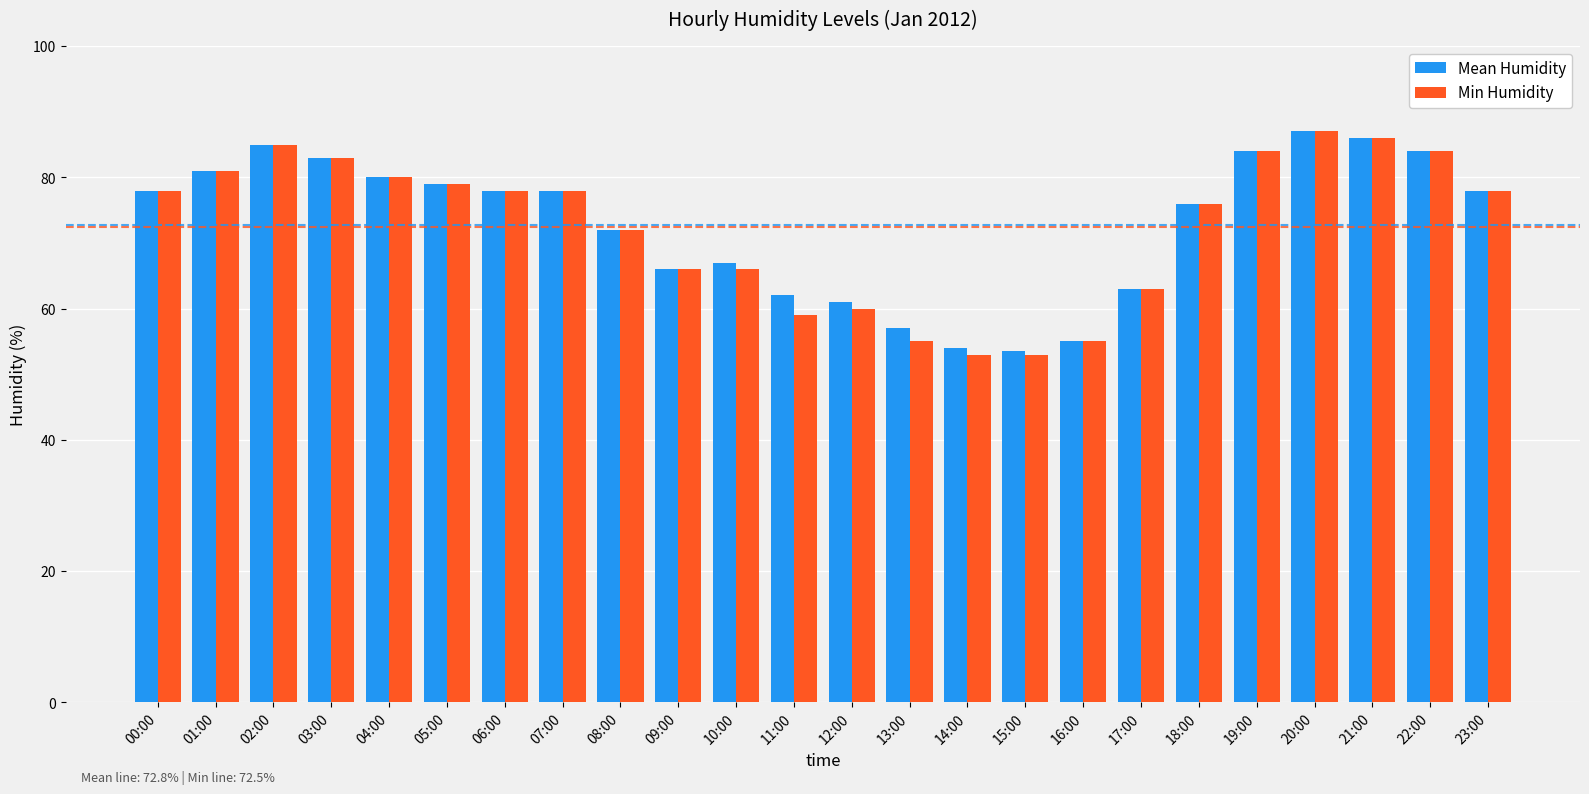

What is the smallest value displayed?

53.0